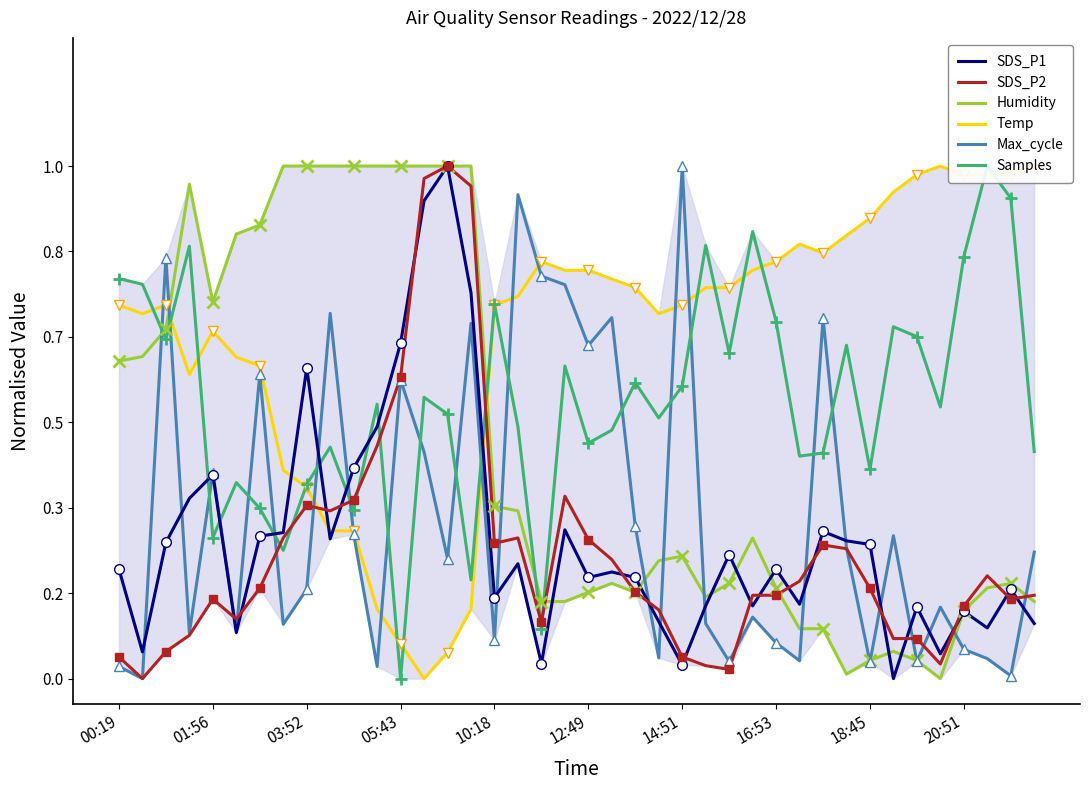

How many lines are shown in the chart?

6